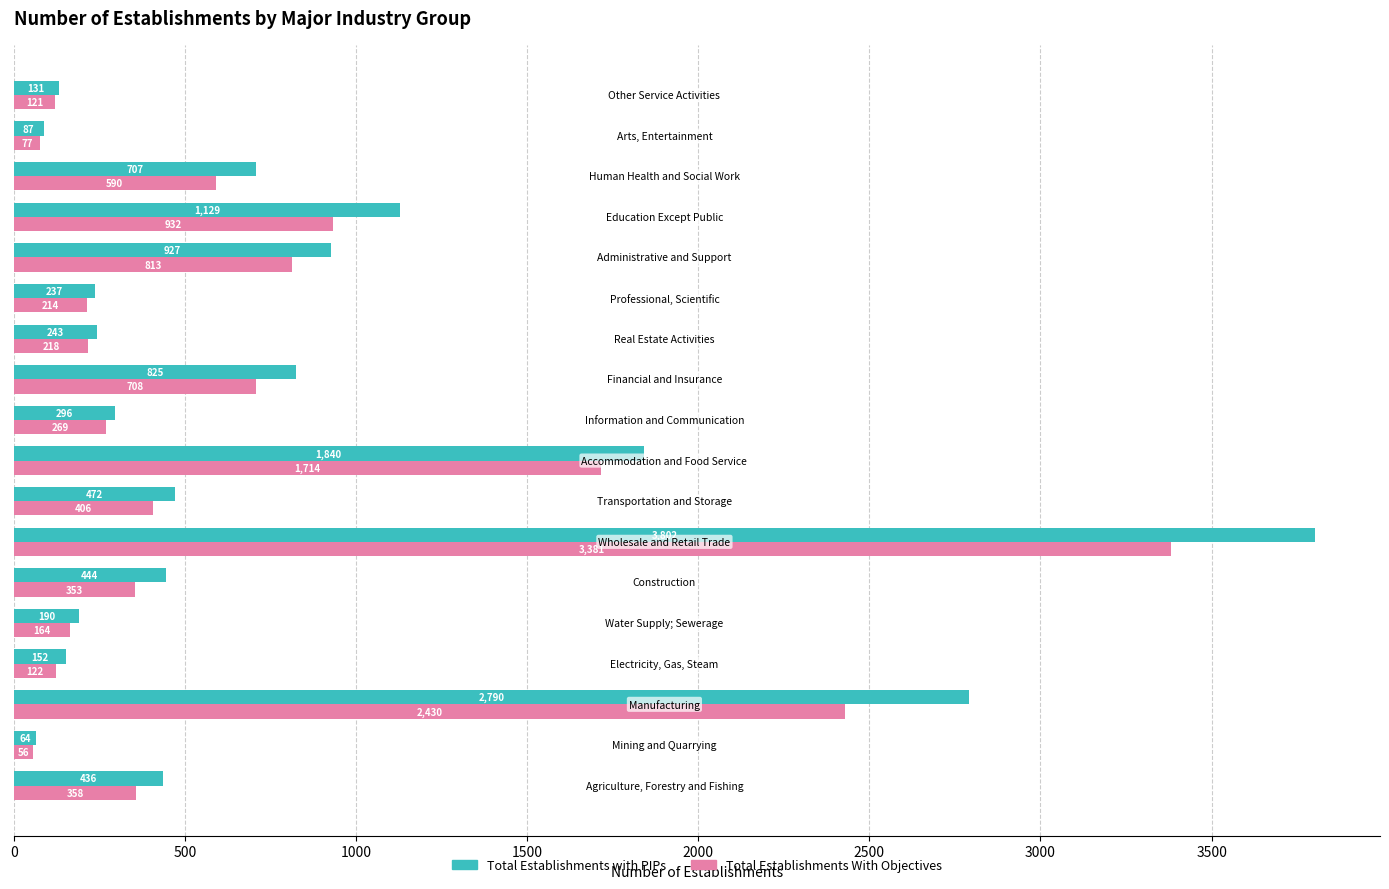

Which series has the widest spread of values?

Total Establishments with PIPs